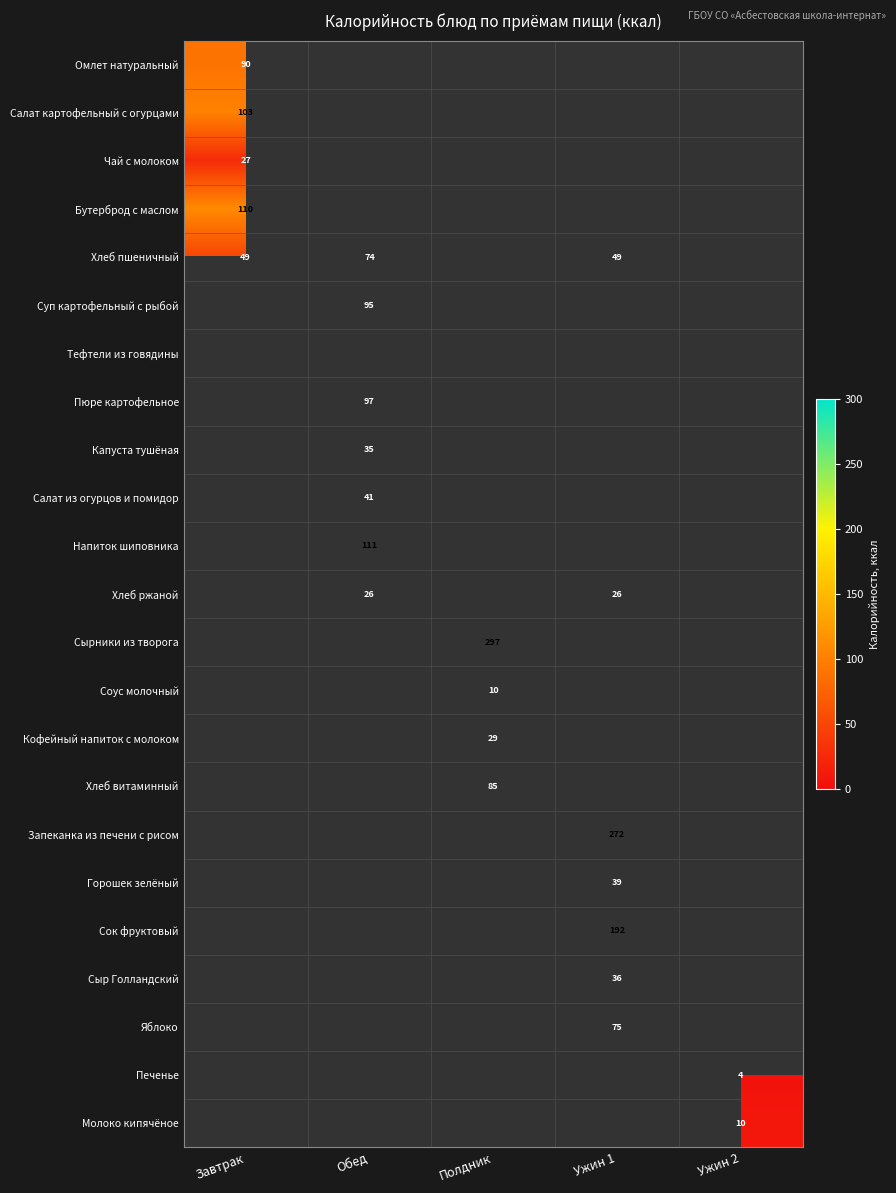

Which category has the highest value across all series?

Полдник